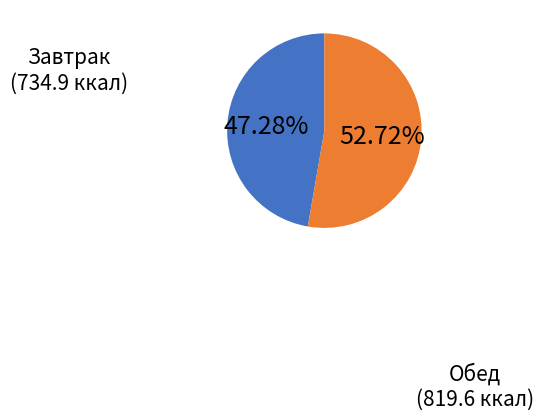

Approximately how many times larger is the value at Обед compared to Завтрак?

1.1